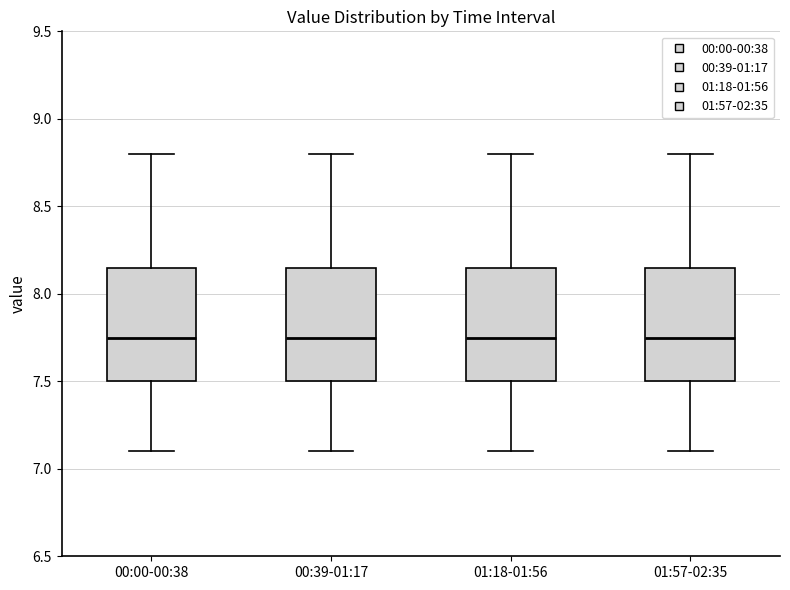

Where does the lower whisker of the box for 01:18-01:56 end on the y-axis? The values are not printed on the chart, so give them approximately, as read against the axis.

7.10